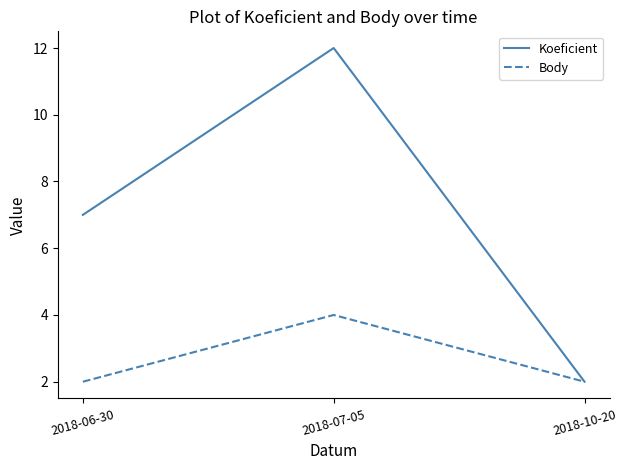

True or false: Koeficient has a value of 7 at 2018-06-30.

True